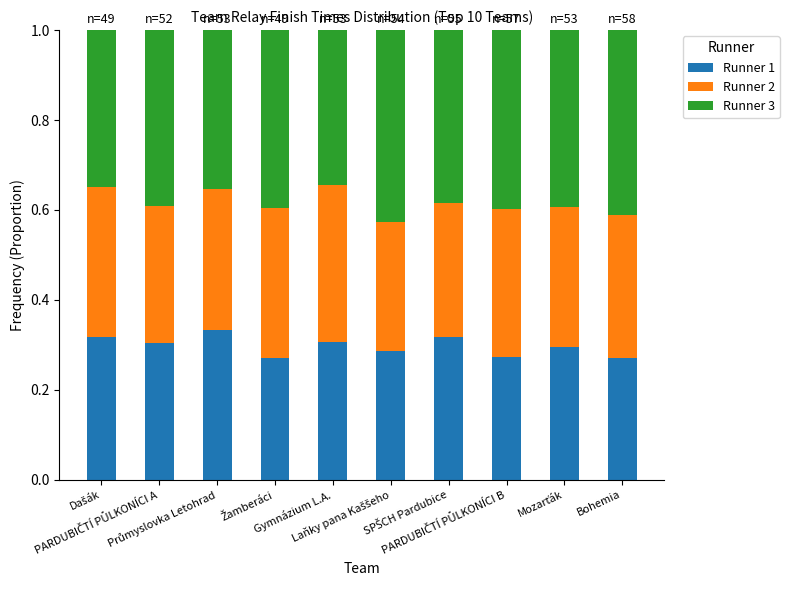

How many bars are there in total?

10